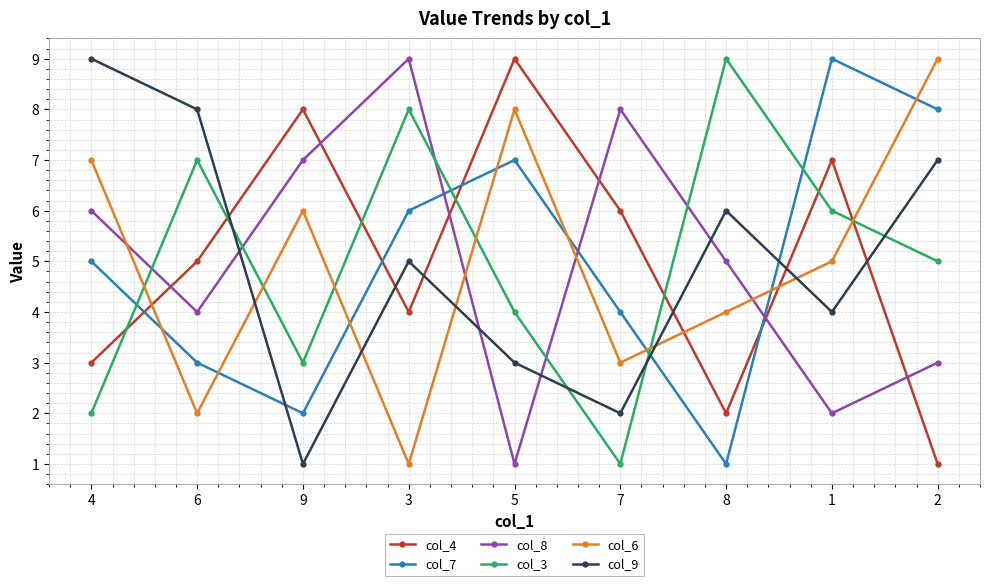

How many times do col_3 and col_8 cross each other?

5